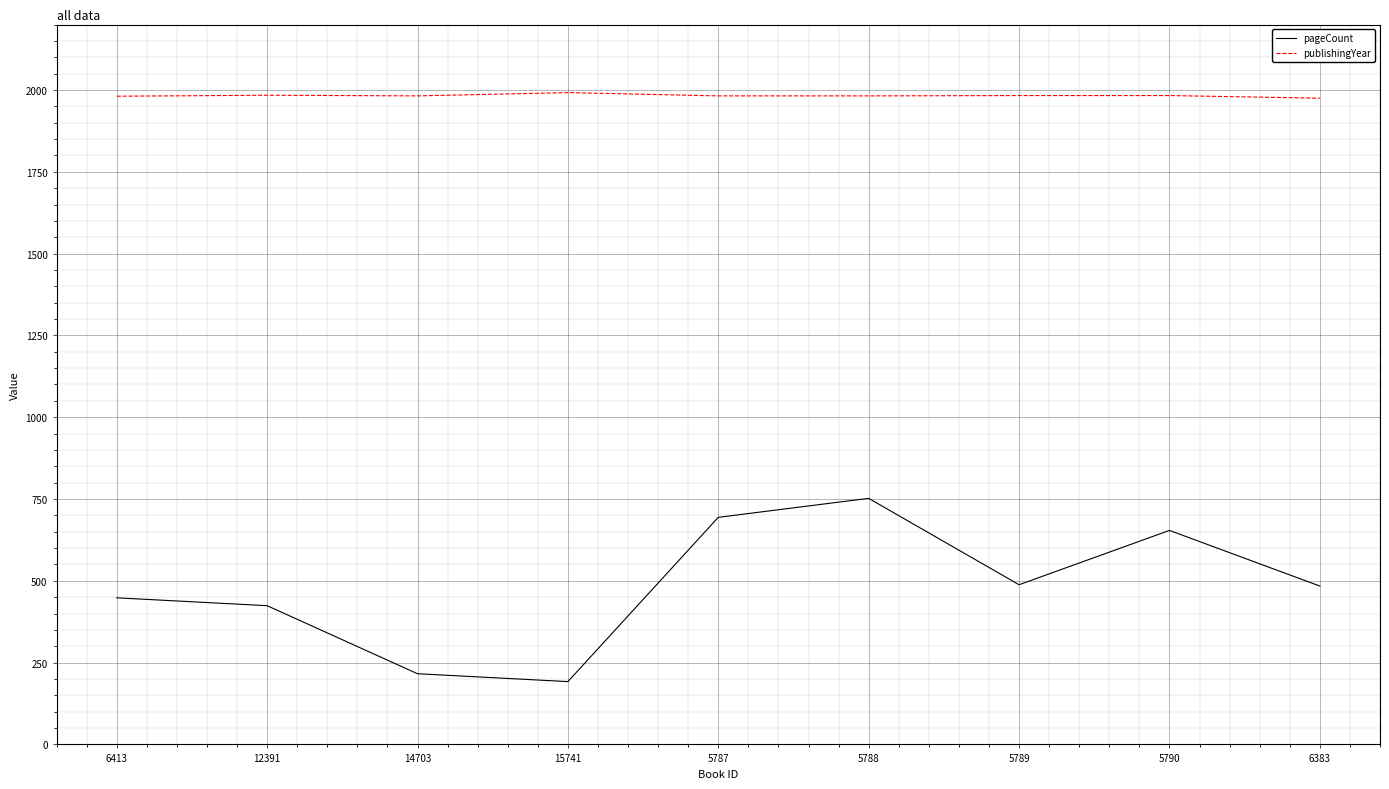

What is the difference between the maximum and minimum values in the pageCount series?

560